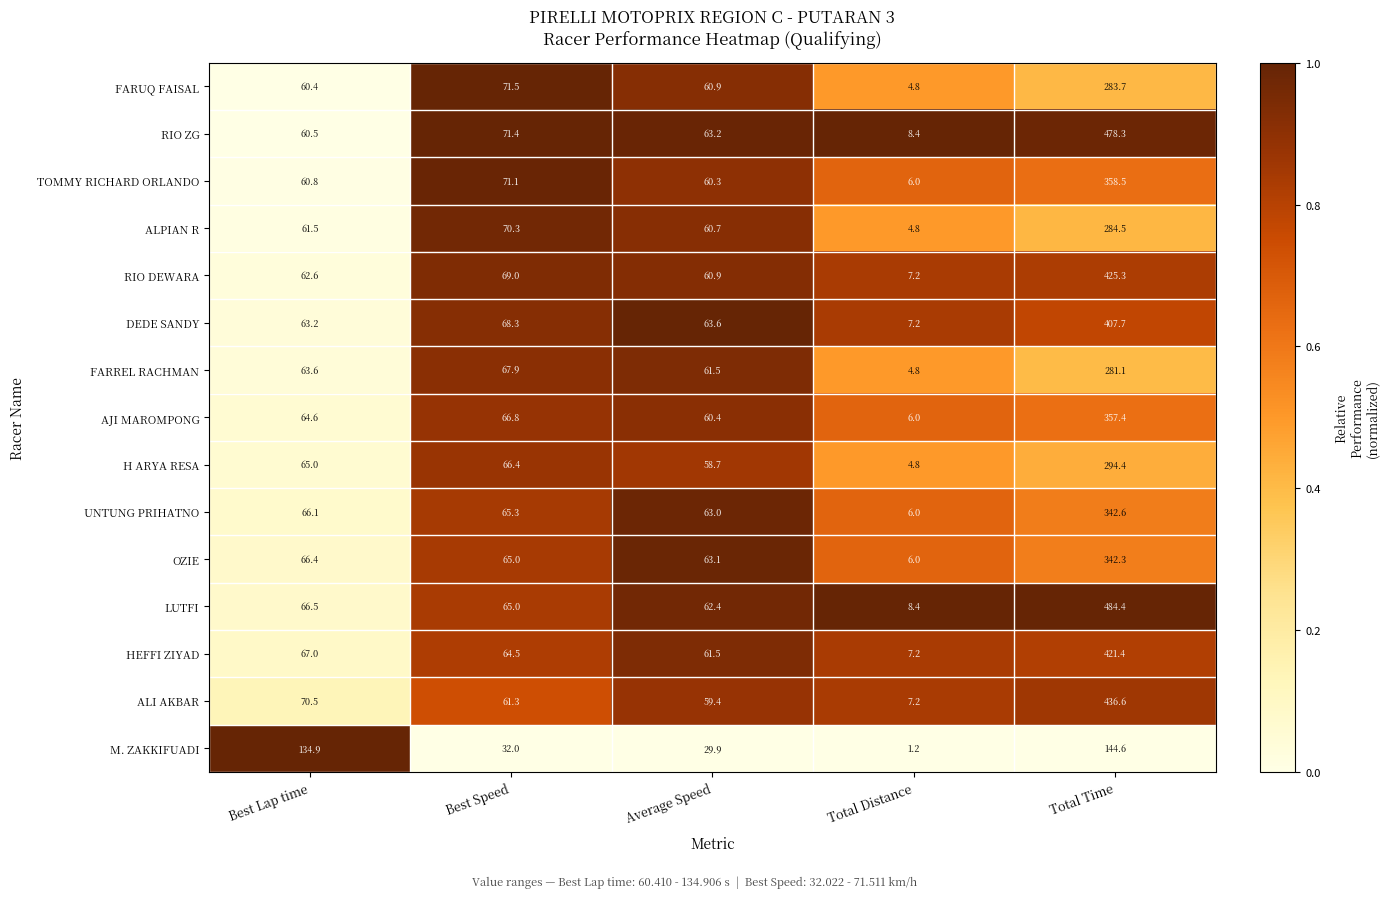

Which series has the largest total across all categories?

LUTFI